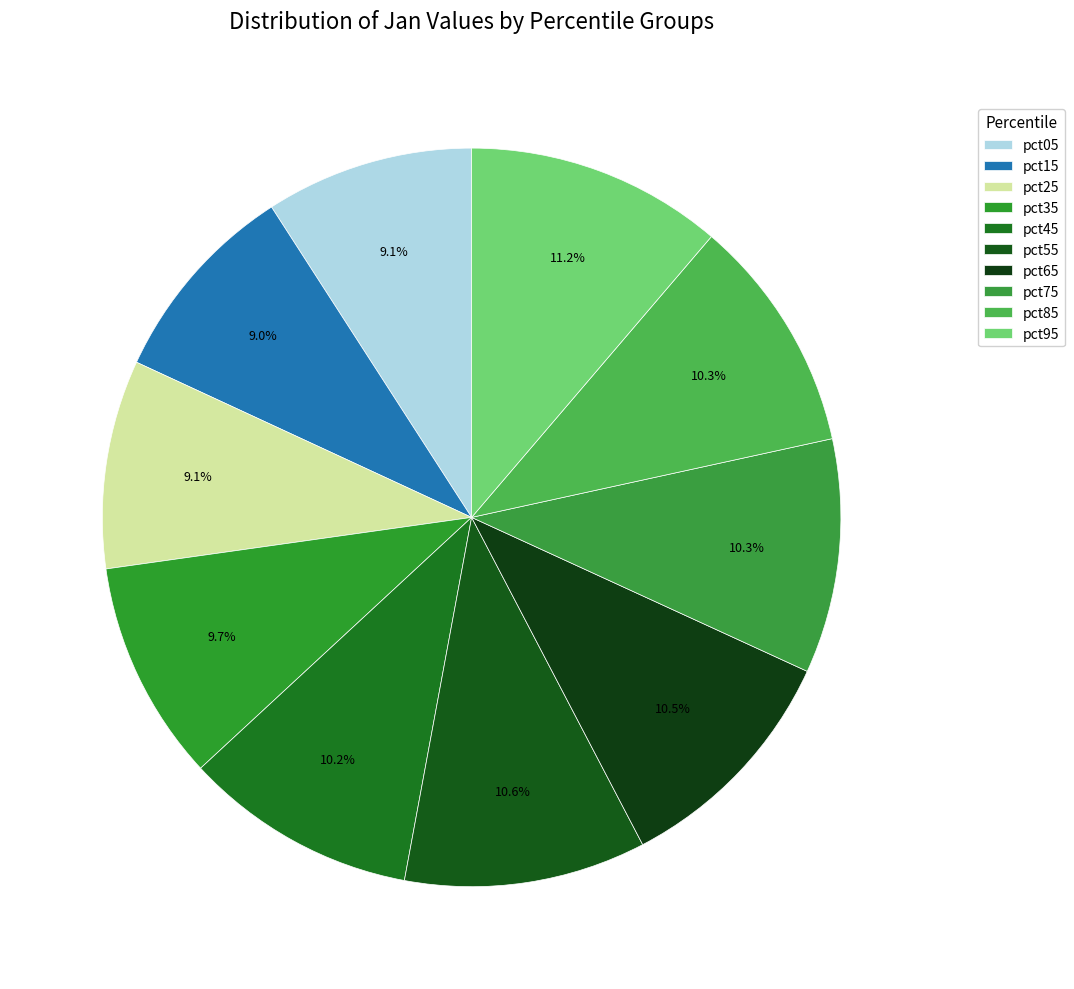

Count the number of slices in the pie.

10